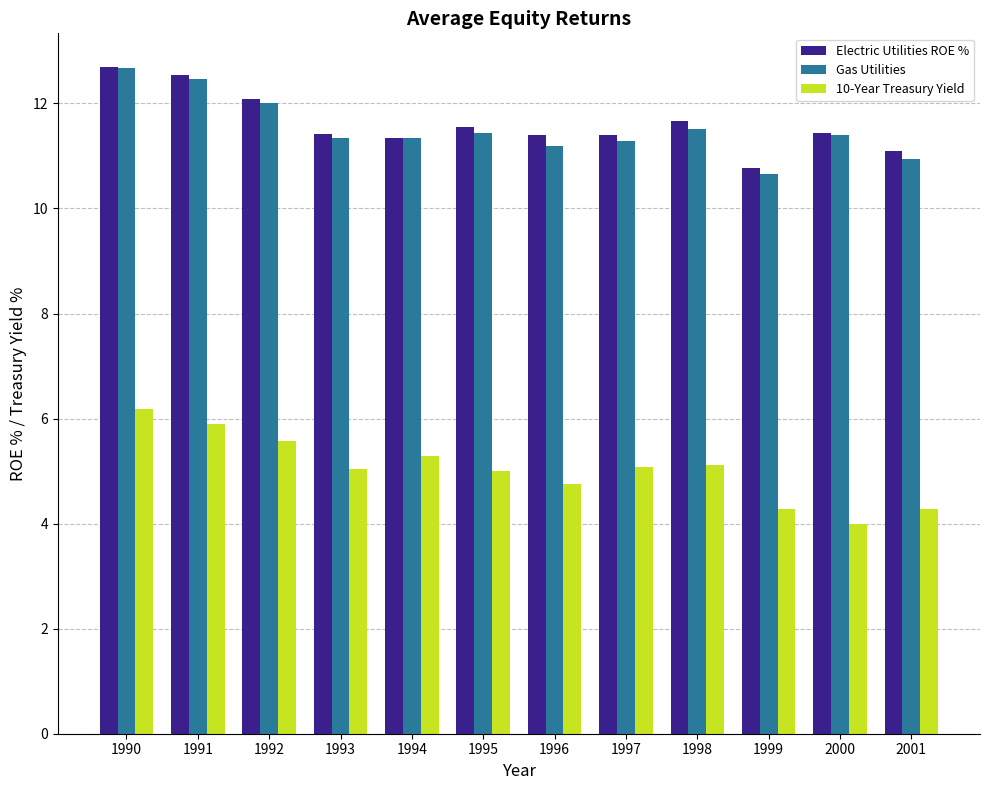

At which label does Electric Utilities ROE % first exceed 11?

1990